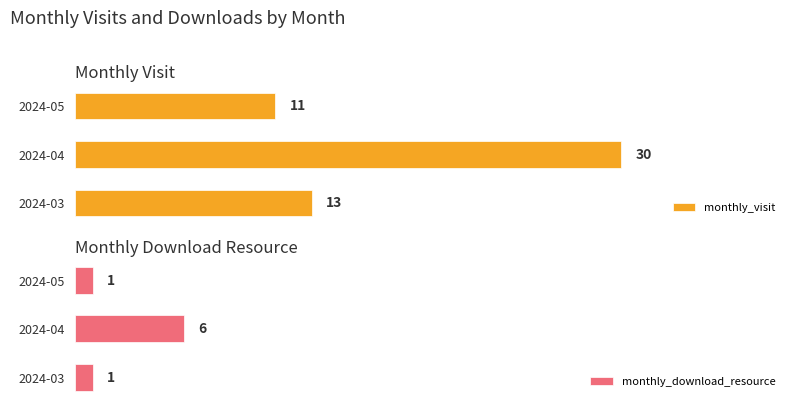

How many categories are shown in the chart?

3